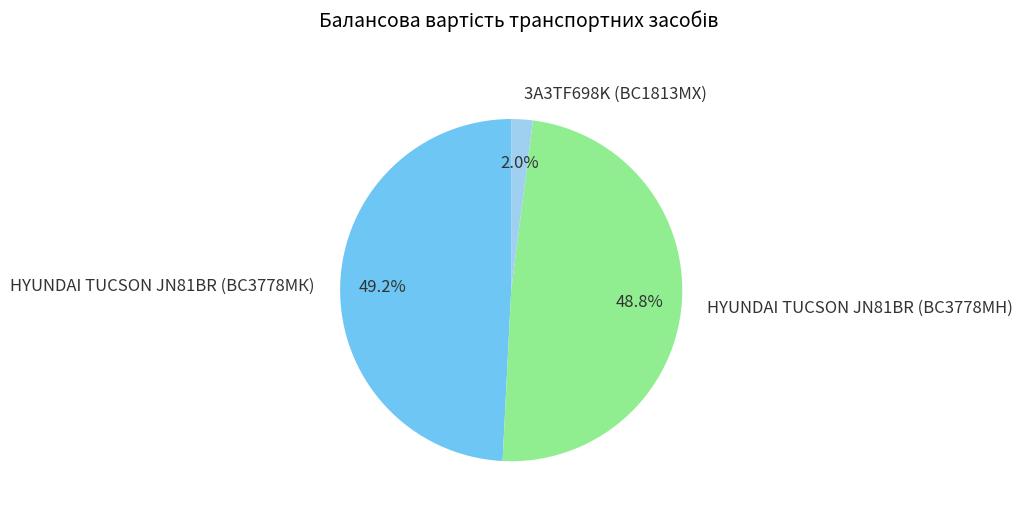

Is there a majority slice in this chart?

No